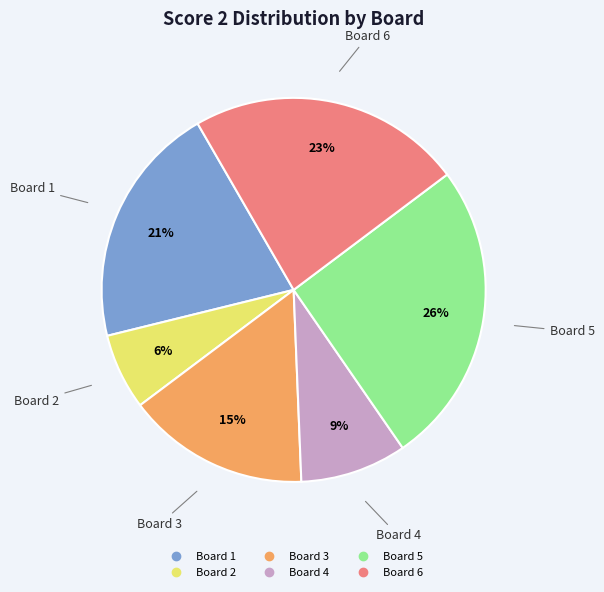

What is the largest slice in the pie chart?

Board 5